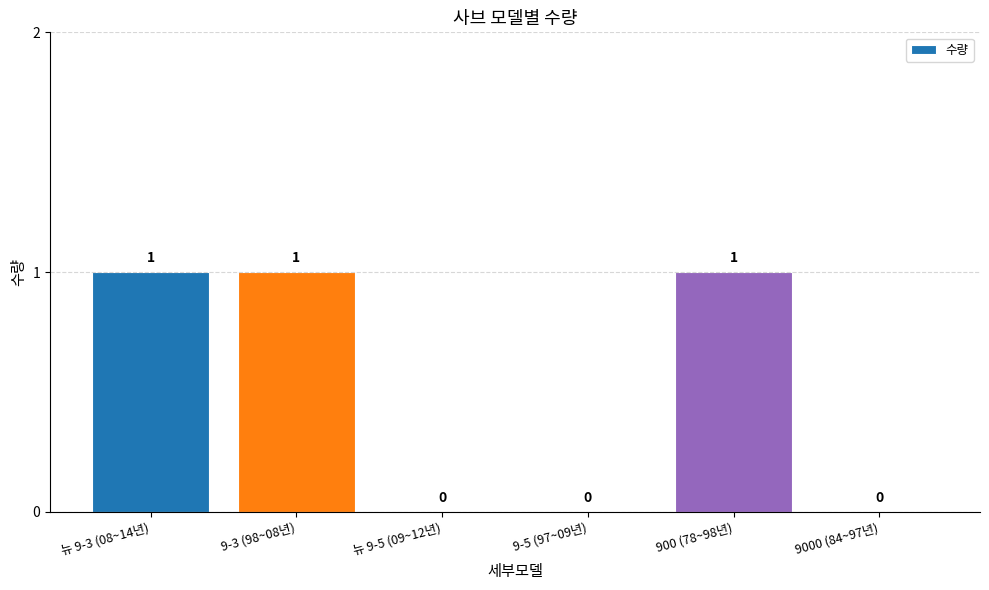

Between 9000 (84~97년) and 뉴 9-3 (08~14년), which is larger?

뉴 9-3 (08~14년)